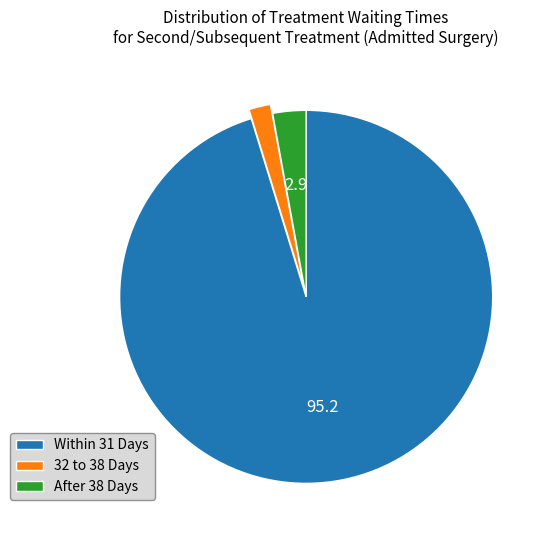

Rank the categories by value from lowest to highest.

32 to 38 Days, After 38 Days, Within 31 Days